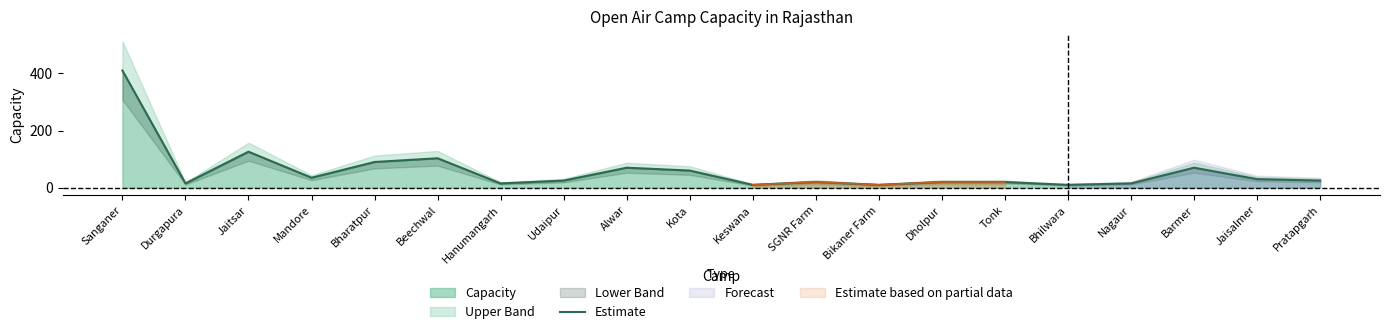

Reading left to right, what are all the values shown in this chart?

410	15	126	35	90	103	15	25	70	60	10	20	10	20	20	10	15	70	30	25